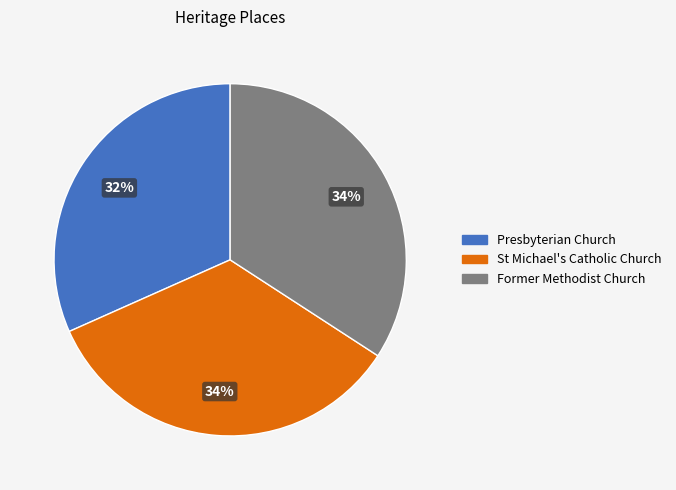

How many segments does this pie chart have?

3